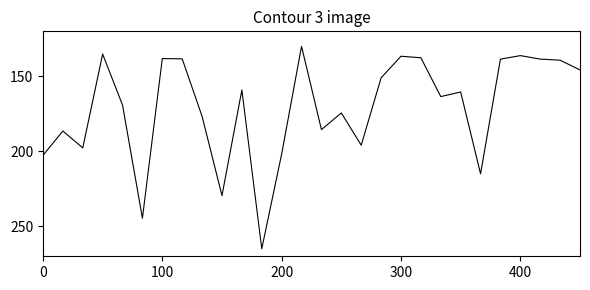

What is the difference between the maximum and minimum values?

135.0